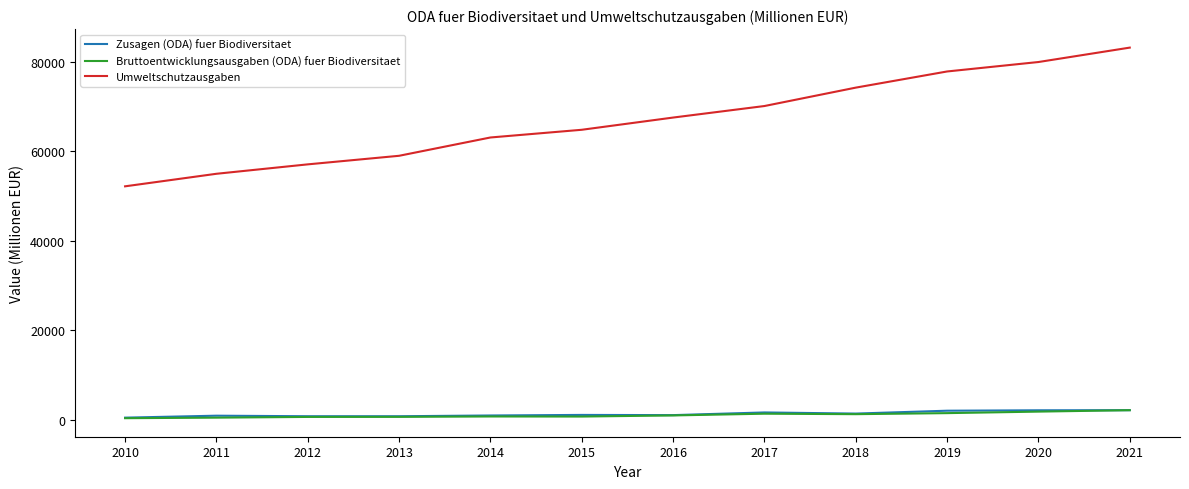

Which series has the largest total across all categories?

Umweltschutzausgaben